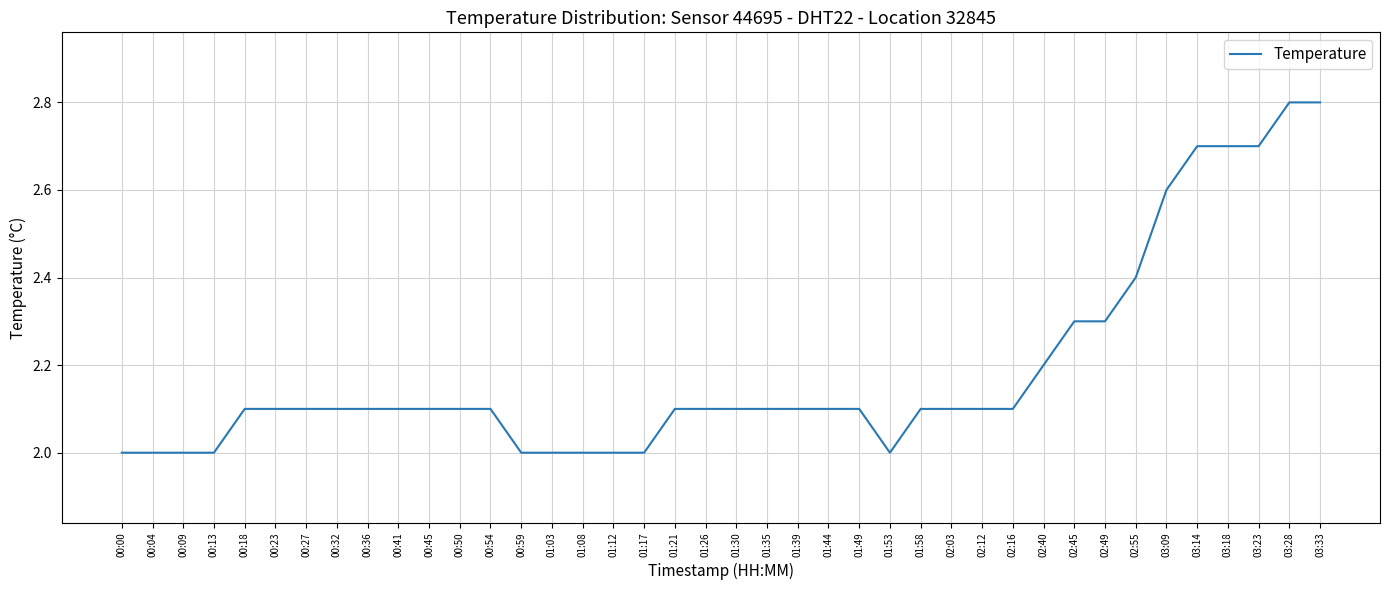

What position from the left is 00:23?

6